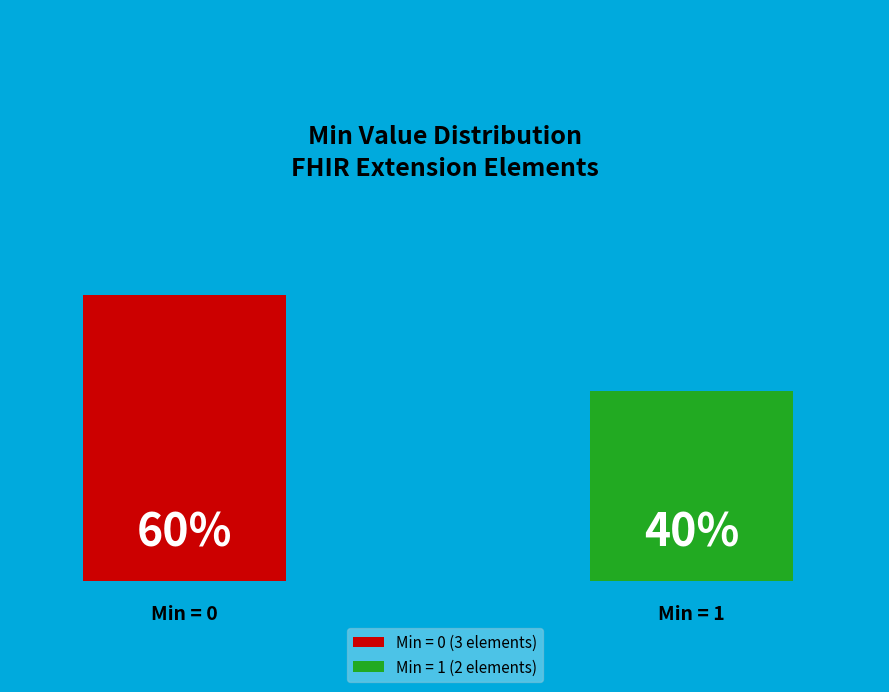

Is it true that Extension.extension is 9% of the pie?

False